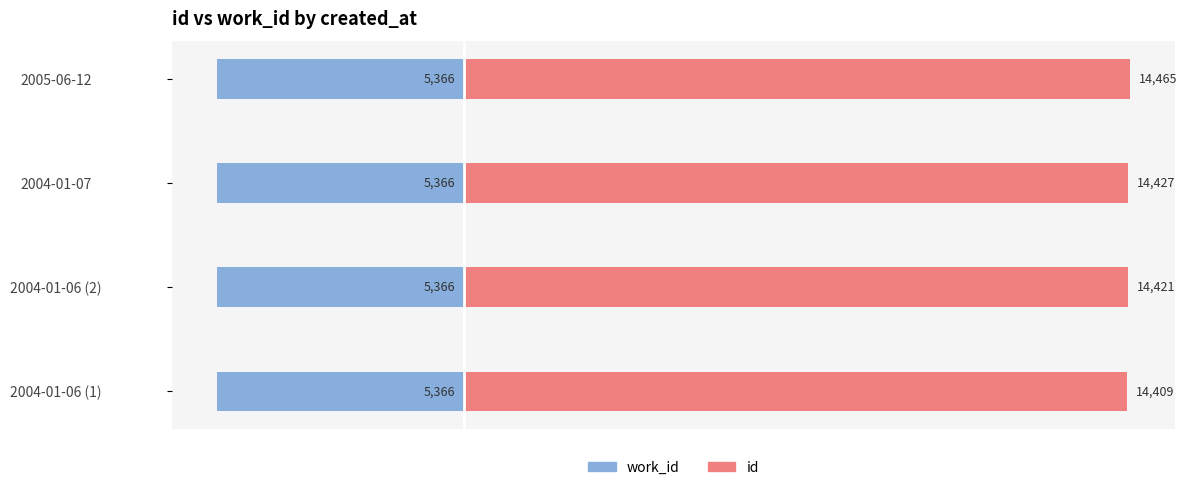

What are all the series names shown in the legend?

work_id, id